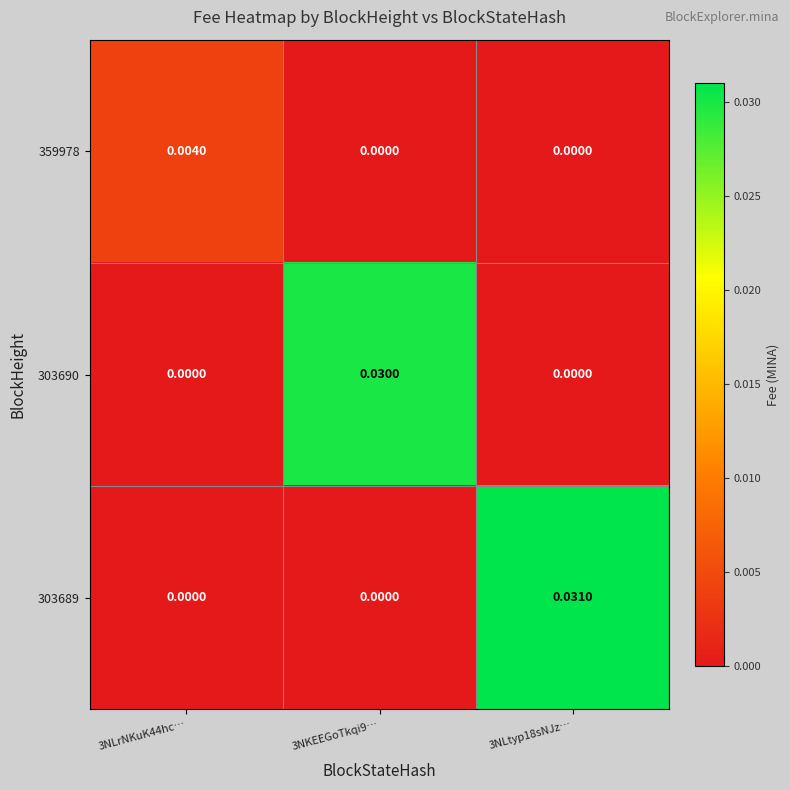

Count the number of data series in this chart.

3